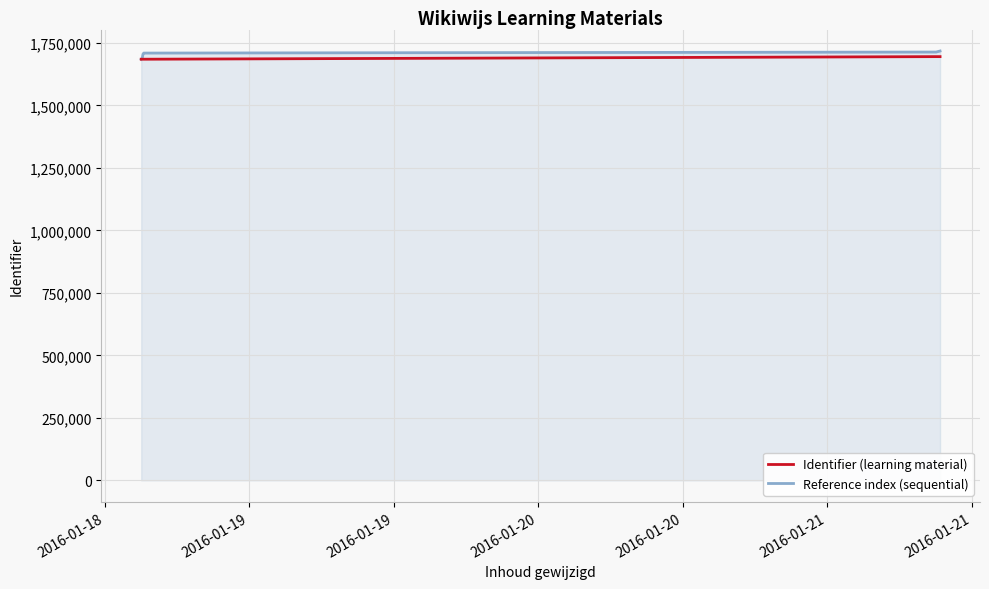

What is the greatest value displayed?

1717460